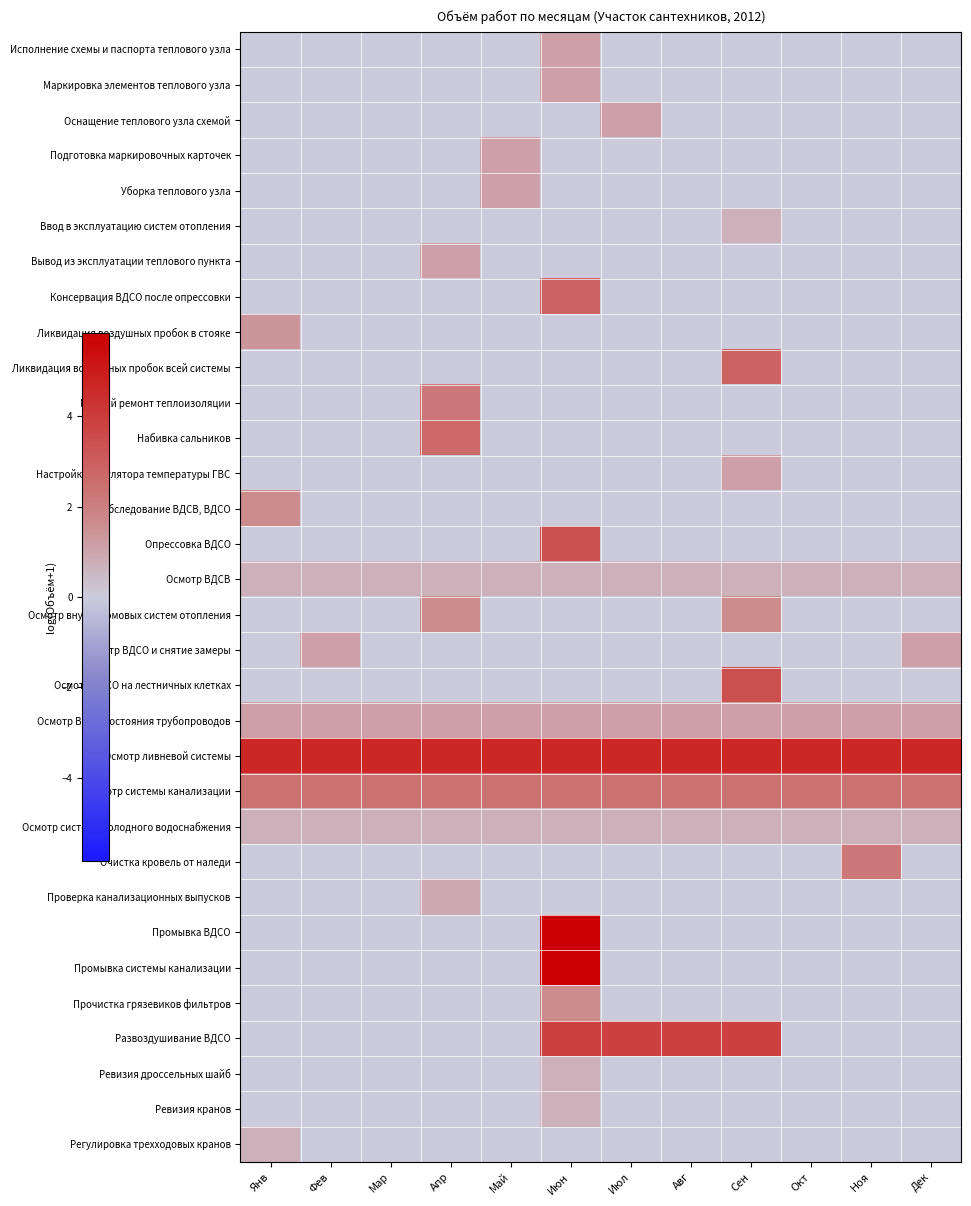

Reading left to right, extract all data points from this chart.

Исполнение схемы и паспорта теплового узла: Янв=0.0	Фев=0.0	Мар=0.0	Апр=0.0	Май=0.0	Июн=1.1	Июл=0.0	Авг=0.0	Сен=0.0	Окт=0.0	Ноя=0.0	Дек=0.0
Маркировка элементов теплового узла: Янв=0.0	Фев=0.0	Мар=0.0	Апр=0.0	Май=0.0	Июн=1.1	Июл=0.0	Авг=0.0	Сен=0.0	Окт=0.0	Ноя=0.0	Дек=0.0
Оснащение теплового узла схемой: Янв=0.0	Фев=0.0	Мар=0.0	Апр=0.0	Май=0.0	Июн=0.0	Июл=1.1	Авг=0.0	Сен=0.0	Окт=0.0	Ноя=0.0	Дек=0.0
Подготовка маркировочных карточек: Янв=0.0	Фев=0.0	Мар=0.0	Апр=0.0	Май=1.1	Июн=0.0	Июл=0.0	Авг=0.0	Сен=0.0	Окт=0.0	Ноя=0.0	Дек=0.0
Уборка теплового узла: Янв=0.0	Фев=0.0	Мар=0.0	Апр=0.0	Май=1.1	Июн=0.0	Июл=0.0	Авг=0.0	Сен=0.0	Окт=0.0	Ноя=0.0	Дек=0.0
Ввод в эксплуатацию систем отопления: Янв=0.0	Фев=0.0	Мар=0.0	Апр=0.0	Май=0.0	Июн=0.0	Июл=0.0	Авг=0.0	Сен=0.7	Окт=0.0	Ноя=0.0	Дек=0.0
Вывод из эксплуатации теплового пункта: Янв=0.0	Фев=0.0	Мар=0.0	Апр=1.1	Май=0.0	Июн=0.0	Июл=0.0	Авг=0.0	Сен=0.0	Окт=0.0	Ноя=0.0	Дек=0.0
Консервация ВДСО после опрессовки: Янв=0.0	Фев=0.0	Мар=0.0	Апр=0.0	Май=0.0	Июн=2.9	Июл=0.0	Авг=0.0	Сен=0.0	Окт=0.0	Ноя=0.0	Дек=0.0
Ликвидация воздушных пробок в стояке: Янв=1.4	Фев=0.0	Мар=0.0	Апр=0.0	Май=0.0	Июн=0.0	Июл=0.0	Авг=0.0	Сен=0.0	Окт=0.0	Ноя=0.0	Дек=0.0
Ликвидация воздушных пробок всей системы: Янв=0.0	Фев=0.0	Мар=0.0	Апр=0.0	Май=0.0	Июн=0.0	Июл=0.0	Авг=0.0	Сен=2.9	Окт=0.0	Ноя=0.0	Дек=0.0
Мелкий ремонт теплоизоляции: Янв=0.0	Фев=0.0	Мар=0.0	Апр=2.2	Май=0.0	Июн=0.0	Июл=0.0	Авг=0.0	Сен=0.0	Окт=0.0	Ноя=0.0	Дек=0.0
Набивка сальников: Янв=0.0	Фев=0.0	Мар=0.0	Апр=2.7	Май=0.0	Июн=0.0	Июл=0.0	Авг=0.0	Сен=0.0	Окт=0.0	Ноя=0.0	Дек=0.0
Настройка регулятора температуры ГВС: Янв=0.0	Фев=0.0	Мар=0.0	Апр=0.0	Май=0.0	Июн=0.0	Июл=0.0	Авг=0.0	Сен=1.1	Окт=0.0	Ноя=0.0	Дек=0.0
Обследование ВДСВ, ВДСО: Янв=1.6	Фев=0.0	Мар=0.0	Апр=0.0	Май=0.0	Июн=0.0	Июл=0.0	Авг=0.0	Сен=0.0	Окт=0.0	Ноя=0.0	Дек=0.0
Опрессовка ВДСО: Янв=0.0	Фев=0.0	Мар=0.0	Апр=0.0	Май=0.0	Июн=3.4	Июл=0.0	Авг=0.0	Сен=0.0	Окт=0.0	Ноя=0.0	Дек=0.0
Осмотр ВДСВ: Янв=0.7	Фев=0.7	Мар=0.7	Апр=0.7	Май=0.7	Июн=0.7	Июл=0.7	Авг=0.7	Сен=0.7	Окт=0.7	Ноя=0.7	Дек=0.7
Осмотр внутридомовых систем отопления: Янв=0.0	Фев=0.0	Мар=0.0	Апр=1.6	Май=0.0	Июн=0.0	Июл=0.0	Авг=0.0	Сен=1.6	Окт=0.0	Ноя=0.0	Дек=0.0
Осмотр ВДСО и снятие замеры: Янв=0.0	Фев=1.1	Мар=0.0	Апр=0.0	Май=0.0	Июн=0.0	Июл=0.0	Авг=0.0	Сен=0.0	Окт=0.0	Ноя=0.0	Дек=1.1
Осмотр ВДСО на лестничных клетках: Янв=0.0	Фев=0.0	Мар=0.0	Апр=0.0	Май=0.0	Июн=0.0	Июл=0.0	Авг=0.0	Сен=3.4	Окт=0.0	Ноя=0.0	Дек=0.0
Осмотр ВДСО состояния трубопроводов: Янв=1.1	Фев=1.1	Мар=1.1	Апр=1.1	Май=1.1	Июн=1.1	Июл=1.1	Авг=1.1	Сен=1.1	Окт=1.1	Ноя=1.1	Дек=1.1
Осмотр ливневой системы: Янв=4.7	Фев=4.7	Мар=4.7	Апр=4.7	Май=4.7	Июн=4.7	Июл=4.7	Авг=4.7	Сен=4.7	Окт=4.7	Ноя=4.7	Дек=4.7
Осмотр системы канализации: Янв=2.4	Фев=2.4	Мар=2.4	Апр=2.4	Май=2.4	Июн=2.4	Июл=2.4	Авг=2.4	Сен=2.4	Окт=2.4	Ноя=2.4	Дек=2.4
Осмотр системы холодного водоснабжения: Янв=0.7	Фев=0.7	Мар=0.7	Апр=0.7	Май=0.7	Июн=0.7	Июл=0.7	Авг=0.7	Сен=0.7	Окт=0.7	Ноя=0.7	Дек=0.7
Очистка кровель от наледи: Янв=0.0	Фев=0.0	Мар=0.0	Апр=0.0	Май=0.0	Июн=0.0	Июл=0.0	Авг=0.0	Сен=0.0	Окт=0.0	Ноя=2.2	Дек=0.0
Проверка канализационных выпусков: Янв=0.0	Фев=0.0	Мар=0.0	Апр=0.9	Май=0.0	Июн=0.0	Июл=0.0	Авг=0.0	Сен=0.0	Окт=0.0	Ноя=0.0	Дек=0.0
Промывка ВДСО: Янв=0.0	Фев=0.0	Мар=0.0	Апр=0.0	Май=0.0	Июн=5.8	Июл=0.0	Авг=0.0	Сен=0.0	Окт=0.0	Ноя=0.0	Дек=0.0
Промывка системы канализации: Янв=0.0	Фев=0.0	Мар=0.0	Апр=0.0	Май=0.0	Июн=5.8	Июл=0.0	Авг=0.0	Сен=0.0	Окт=0.0	Ноя=0.0	Дек=0.0
Прочистка грязевиков фильтров: Янв=0.0	Фев=0.0	Мар=0.0	Апр=0.0	Май=0.0	Июн=1.6	Июл=0.0	Авг=0.0	Сен=0.0	Окт=0.0	Ноя=0.0	Дек=0.0
Развоздушивание ВДСО: Янв=0.0	Фев=0.0	Мар=0.0	Апр=0.0	Май=0.0	Июн=3.9	Июл=3.9	Авг=3.9	Сен=3.9	Окт=0.0	Ноя=0.0	Дек=0.0
Ревизия дроссельных шайб: Янв=0.0	Фев=0.0	Мар=0.0	Апр=0.0	Май=0.0	Июн=0.7	Июл=0.0	Авг=0.0	Сен=0.0	Окт=0.0	Ноя=0.0	Дек=0.0
Ревизия кранов: Янв=0.0	Фев=0.0	Мар=0.0	Апр=0.0	Май=0.0	Июн=0.7	Июл=0.0	Авг=0.0	Сен=0.0	Окт=0.0	Ноя=0.0	Дек=0.0
Регулировка трехходовых кранов: Янв=0.7	Фев=0.0	Мар=0.0	Апр=0.0	Май=0.0	Июн=0.0	Июл=0.0	Авг=0.0	Сен=0.0	Окт=0.0	Ноя=0.0	Дек=0.0